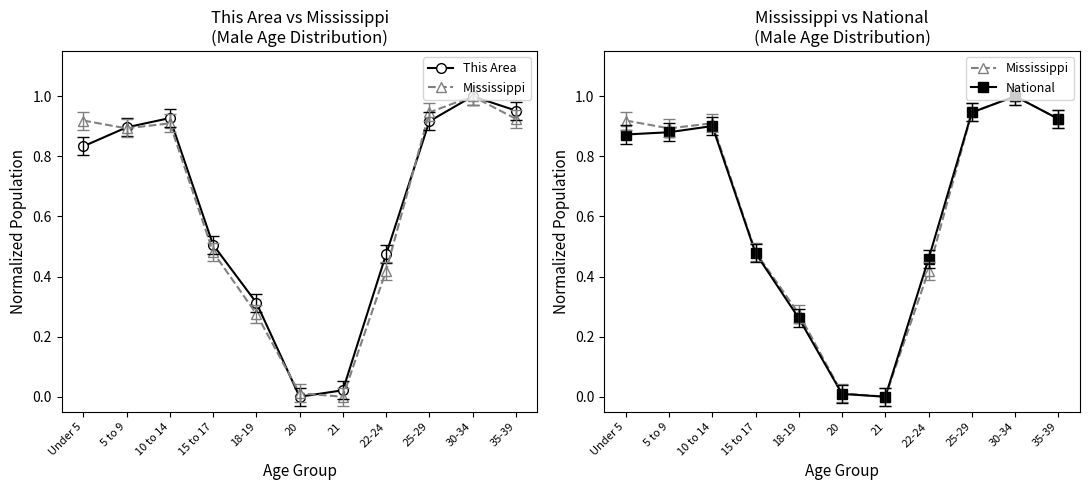

What is the sum of all Mississippi values?

6.8